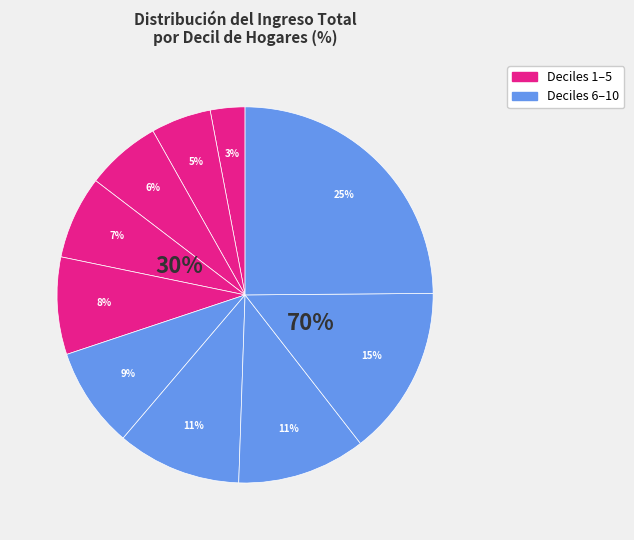

Combined, do Decil 2 and Decil 3 account for over 50%?

No